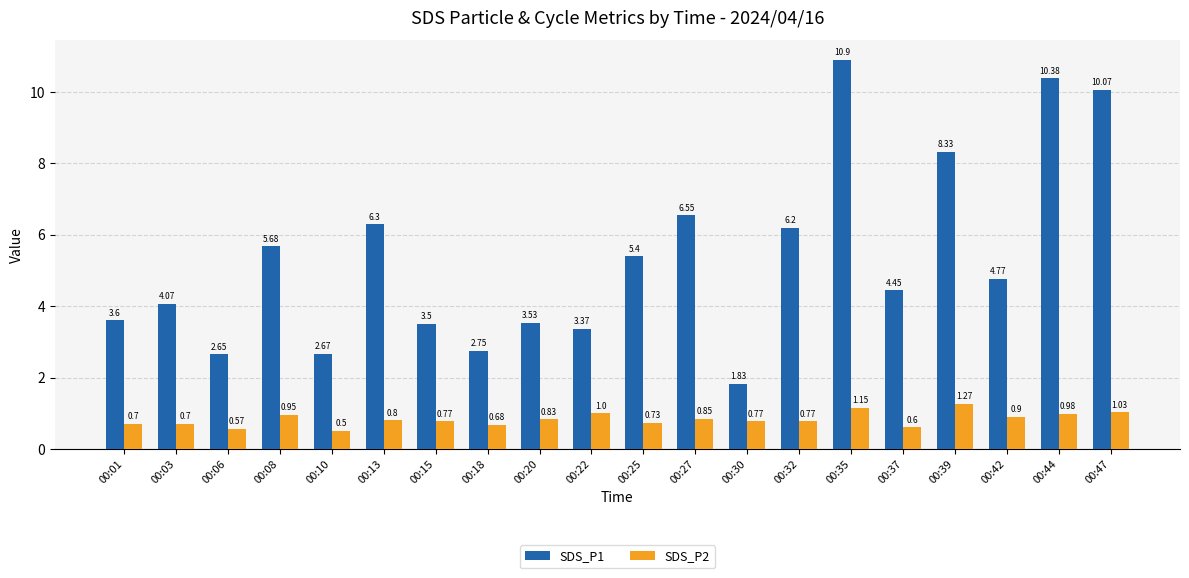

Are the bars horizontal?

No